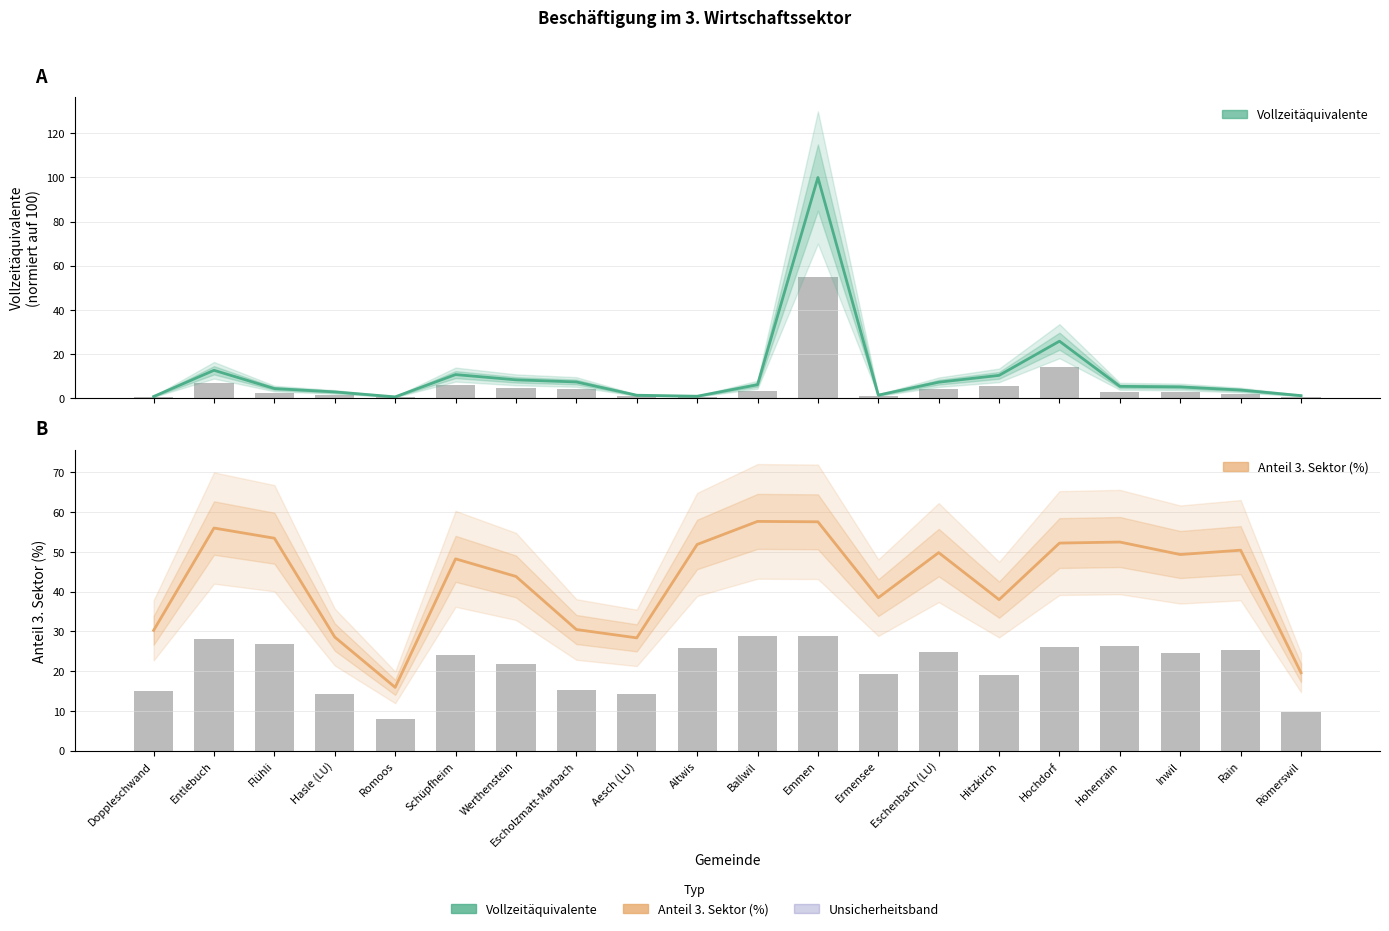

What is the label of the 13th bar from the right?

Escholzmatt-Marbach